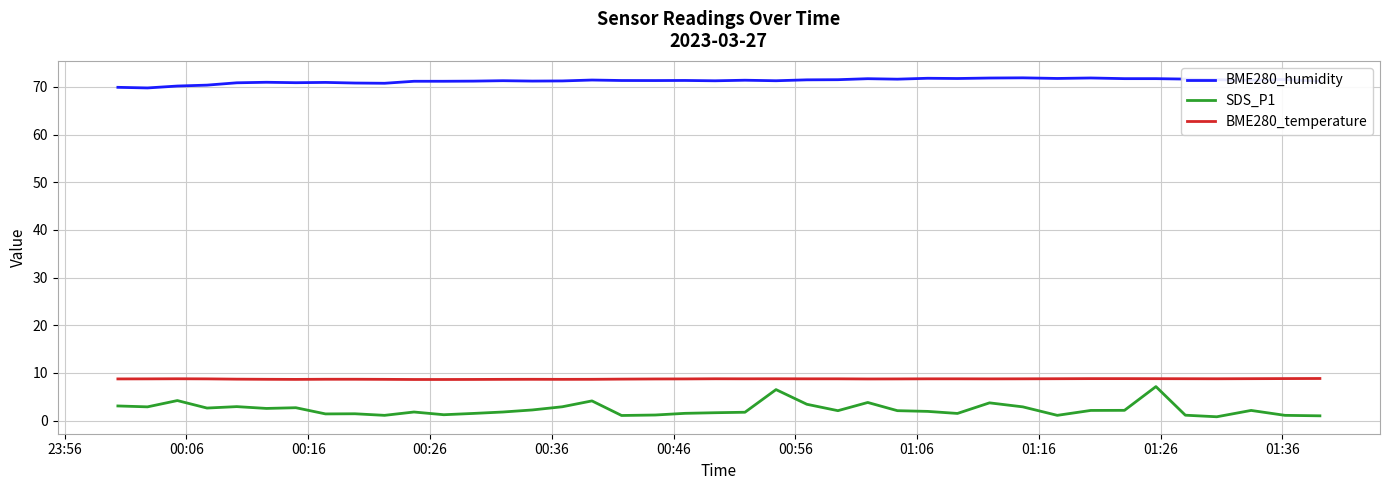

True or false: BME280_humidity and SDS_P1 cross at least once.

False